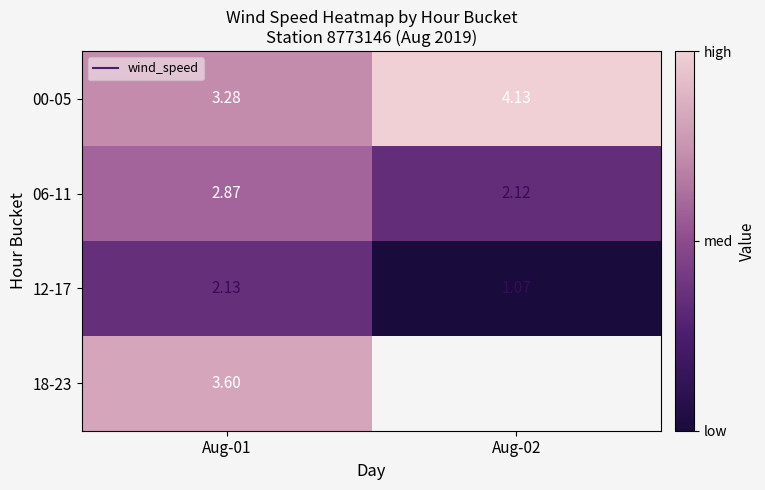

What is the difference between the highest and lowest values at Aug-01?

1.5